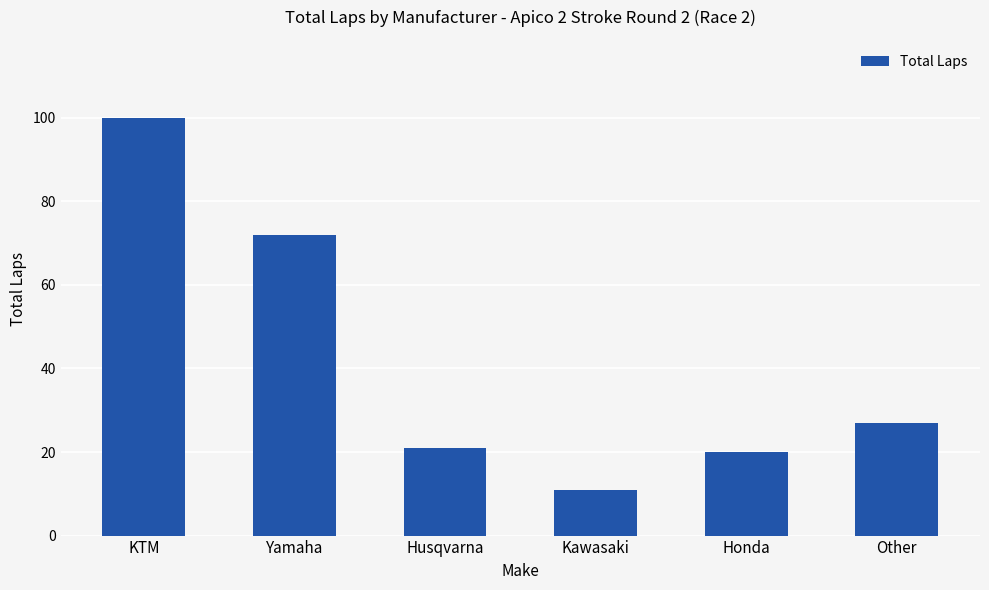

What position from the right is Husqvarna?

4